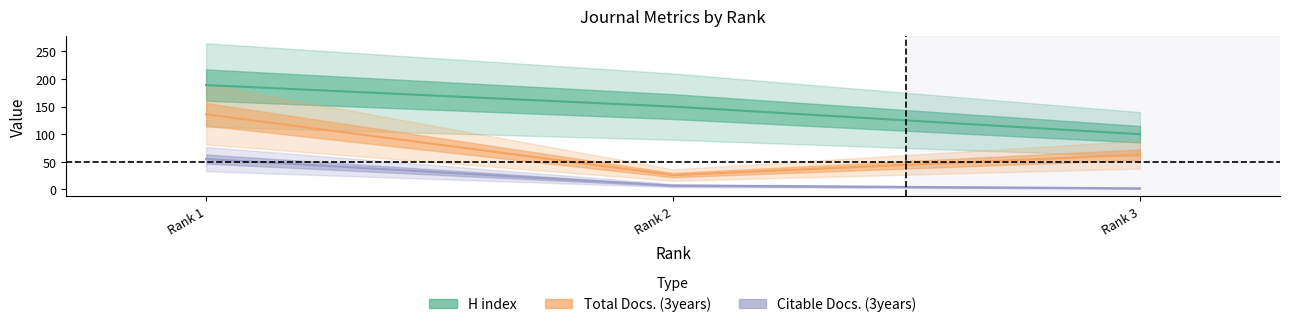

At which label does Total Docs. (3years) reach its minimum?

Rank 2